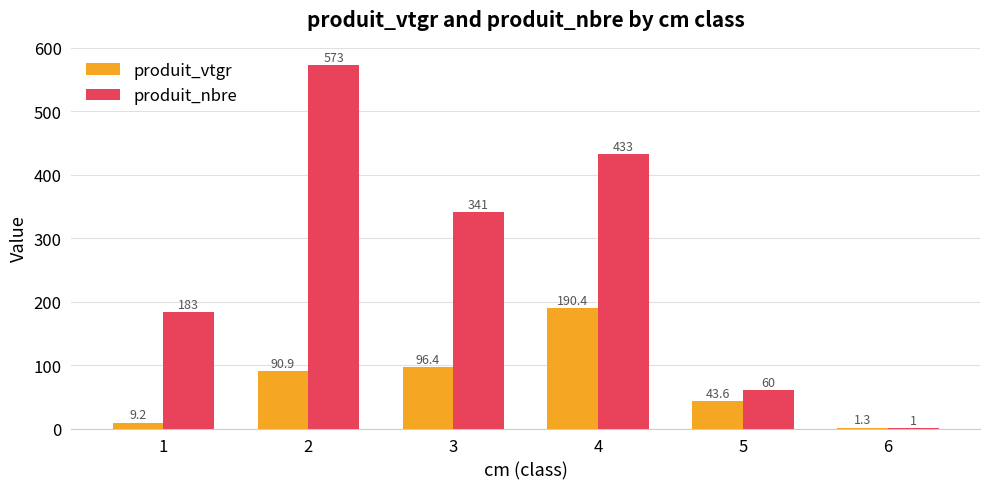

True or false: produit_vtgr has a value of 9.2 at 1.

True